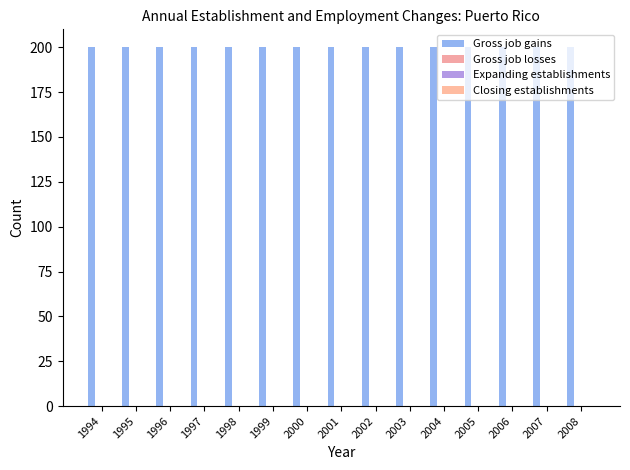

At which label does Gross job losses reach its peak?

1994